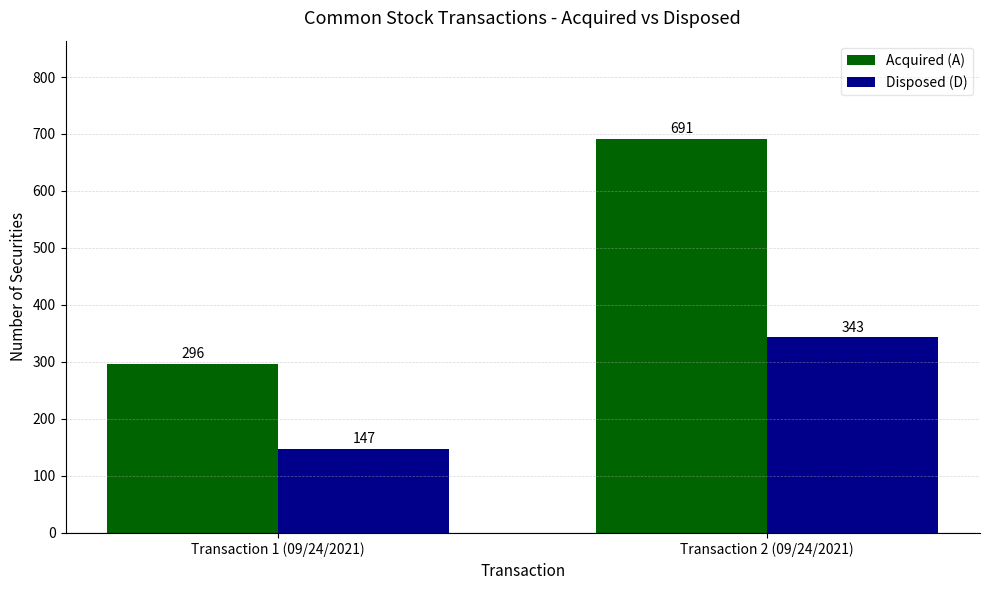

Are the bars grouped side by side (vs. stacked)?

Yes